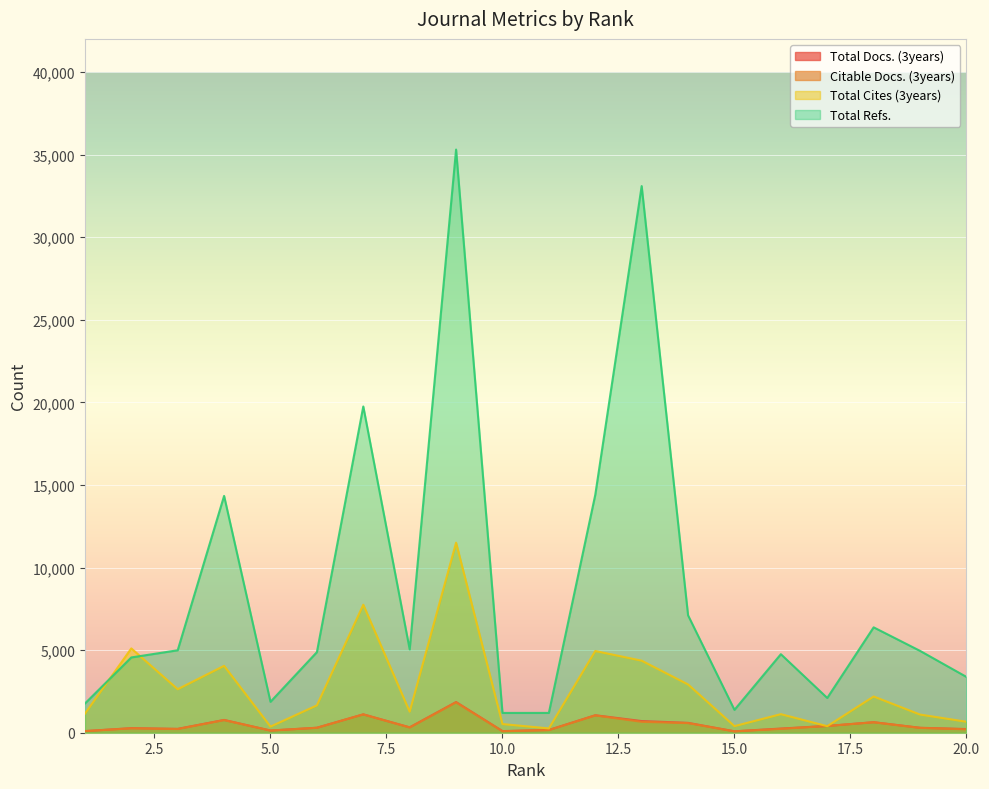

True or false: Total Refs. has more than 0 points higher than both neighbors.

True